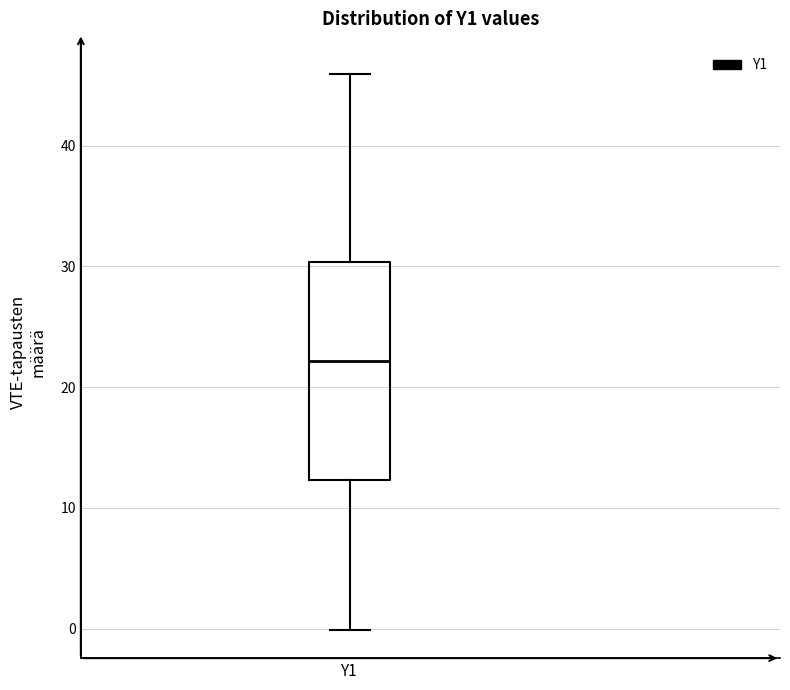

Transcribe this box plot: give where the median line is, the range the box spans, and where the two whiskers end, as read against the y-axis. The values are not printed on the chart, so give them approximately, as read against the axis.

median 22, box 12 to 30, whiskers 0 to 46